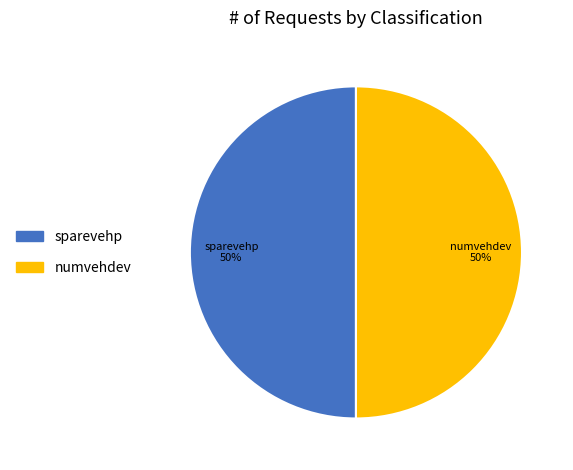

To the nearest percent, what is the average slice percentage?

50%